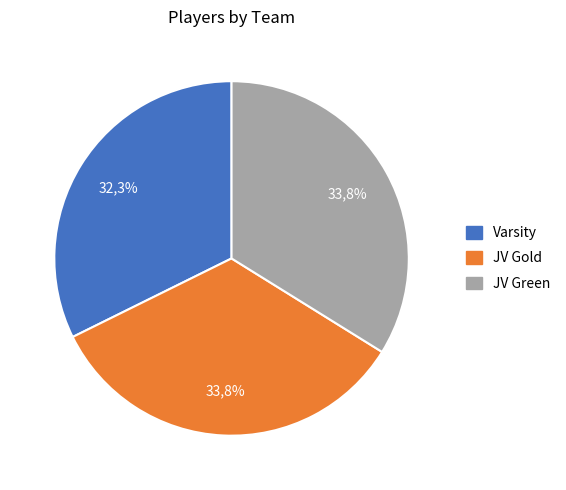

Is it true that Varsity is 40% of the pie?

False